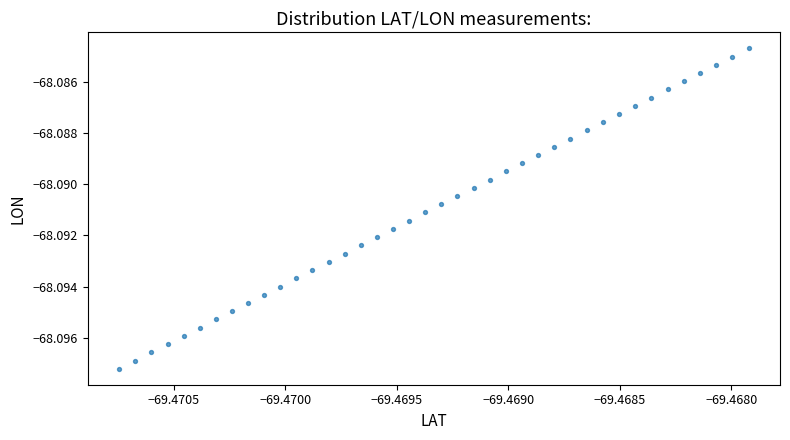

How many points are shown in the scatter plot?

40